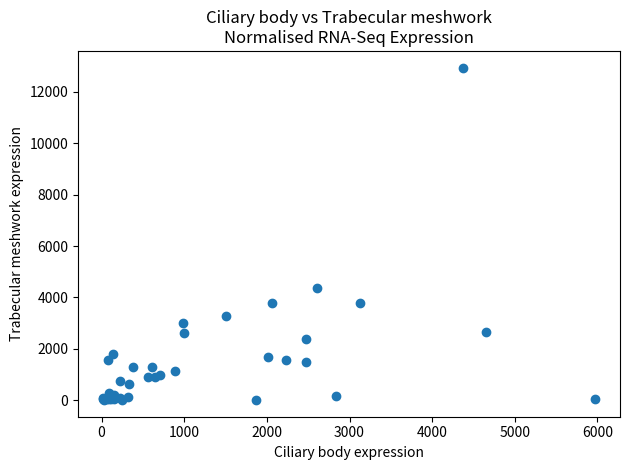

What Y value in the scatter plot is closest to 6476?

4370.3